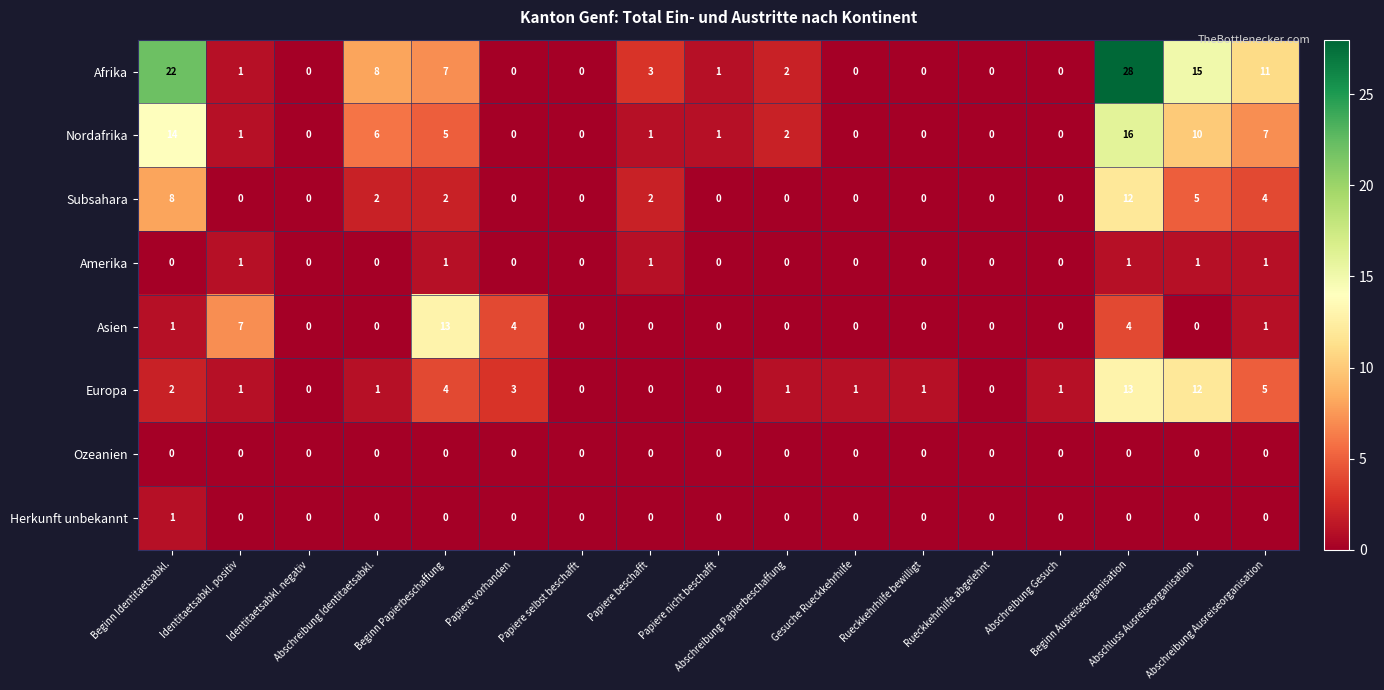

What is the maximum value for Asien?

13